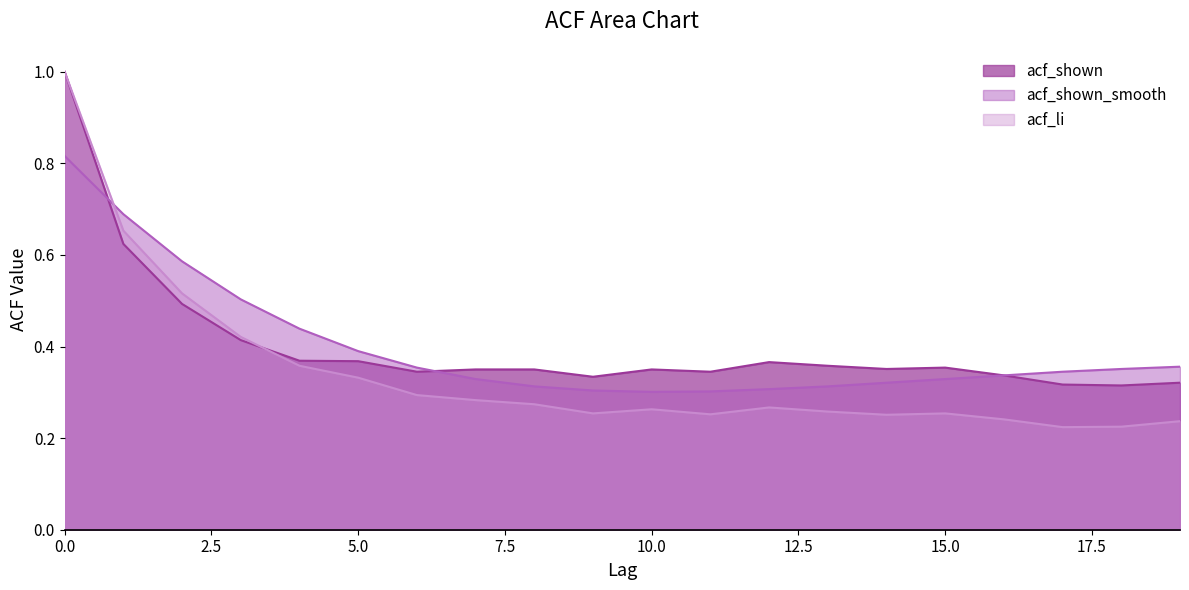

Which series changed the most between 6 and 11?

acf_shown_smooth